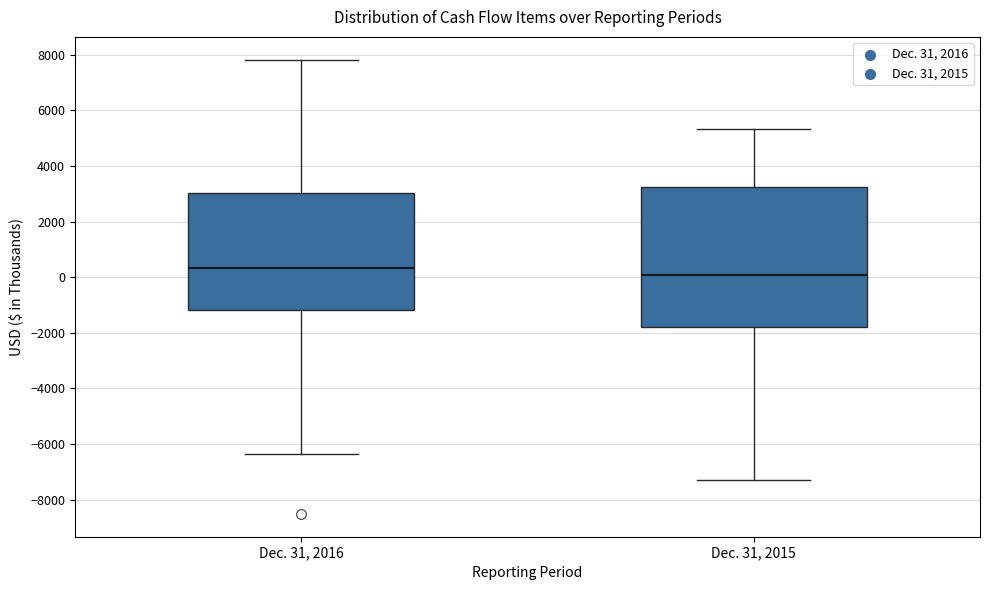

Where does the median line of the box for Dec. 31, 2015 sit on the y-axis? The values are not printed on the chart, so give them approximately, as read against the axis.

0